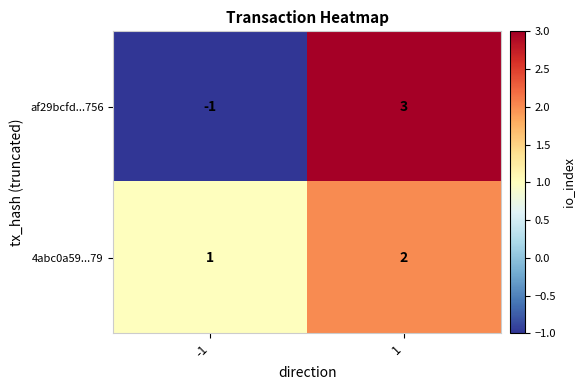

Reading left to right, transcribe all the data shown in this chart.

af29bcfd...756: -1	3
4abc0a59...79: 1	2